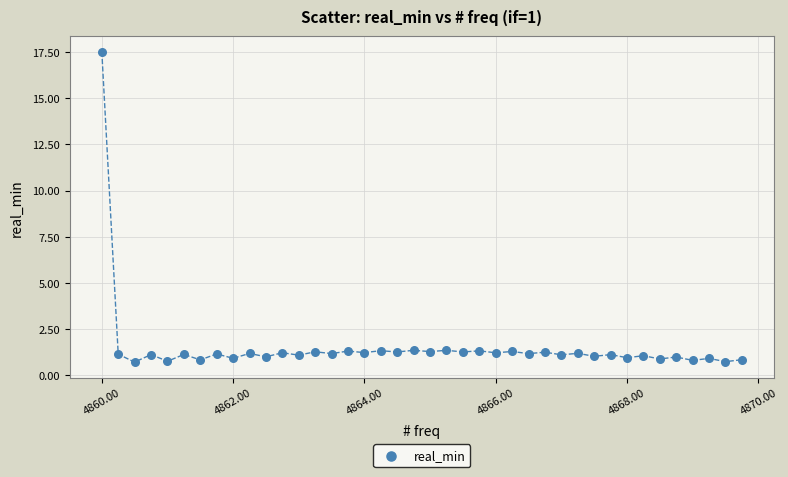

What is the range of X values (max minus min)?

9.8